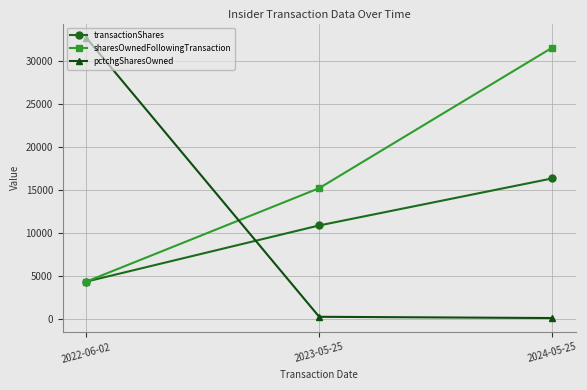

What is the label of the 3rd point from the right?

2022-06-02